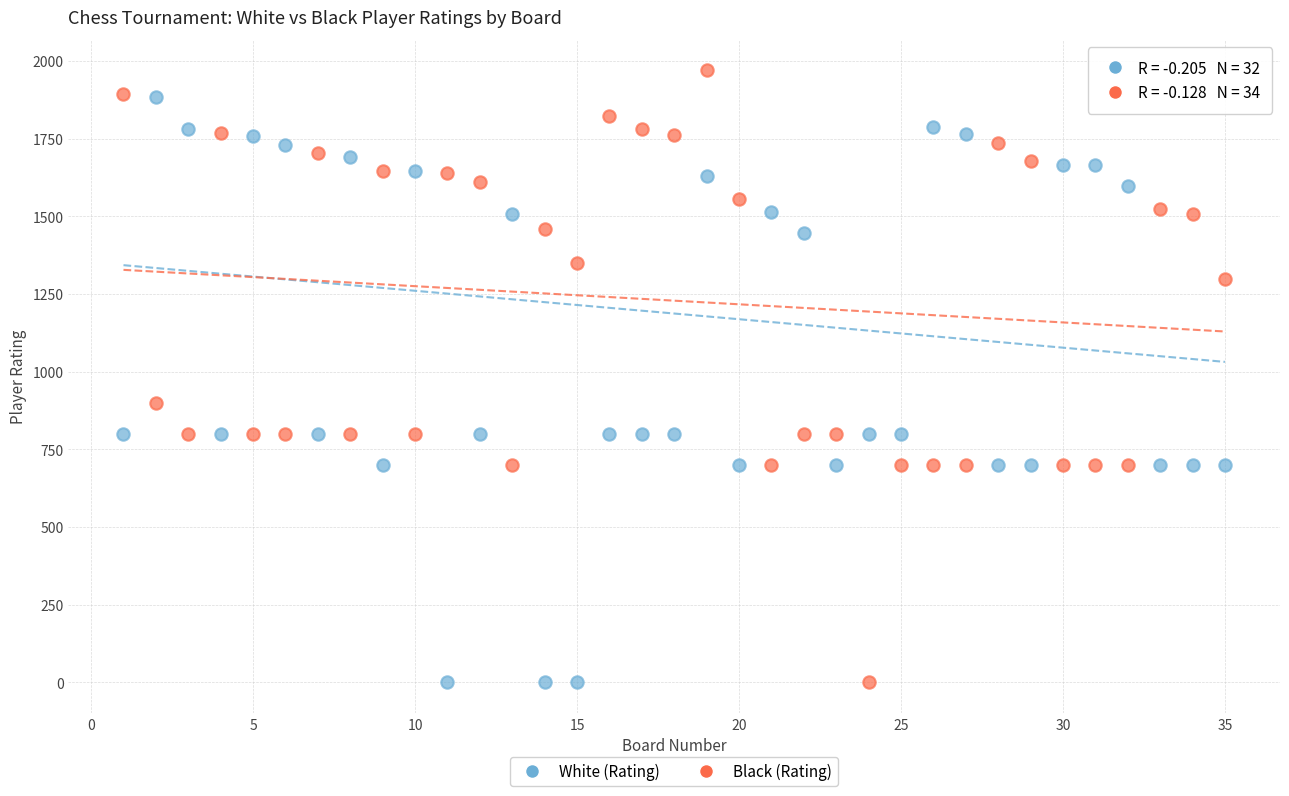

What is the X range (max minus min) for the scatter plot?

34